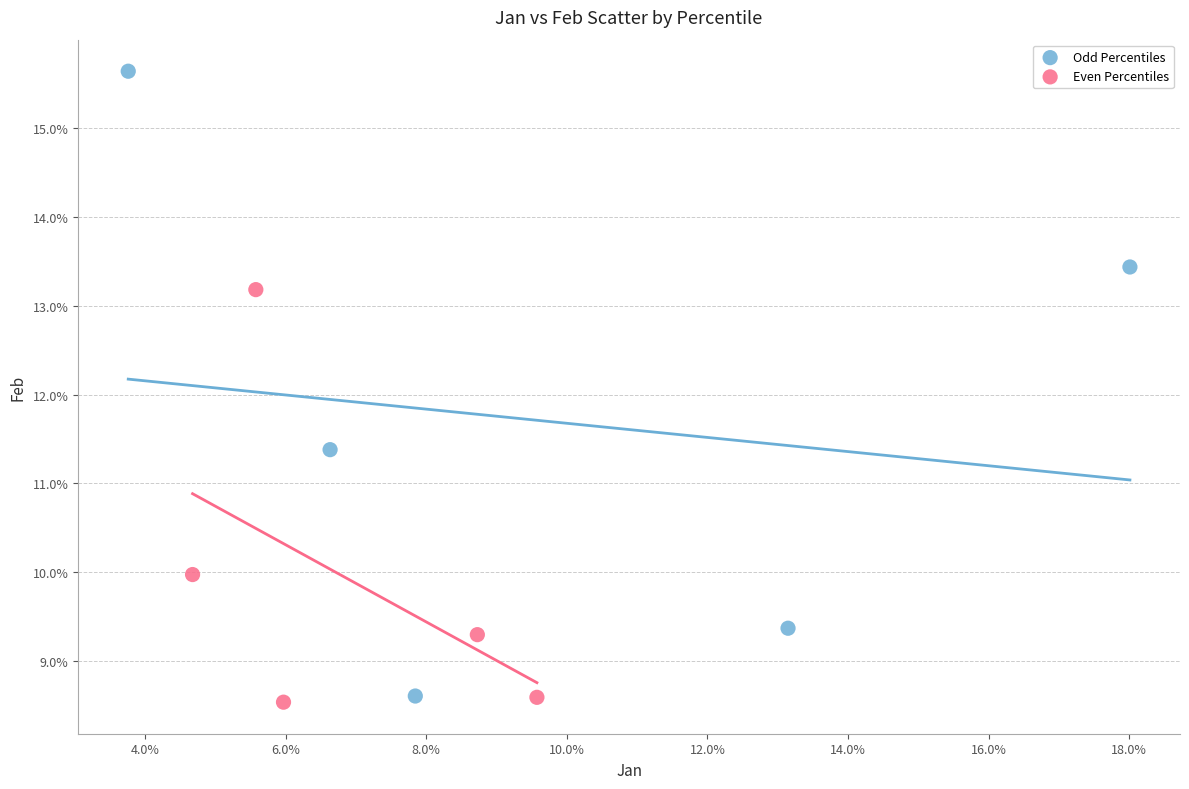

Which series has the largest Y range (max minus min)?

Odd Percentiles